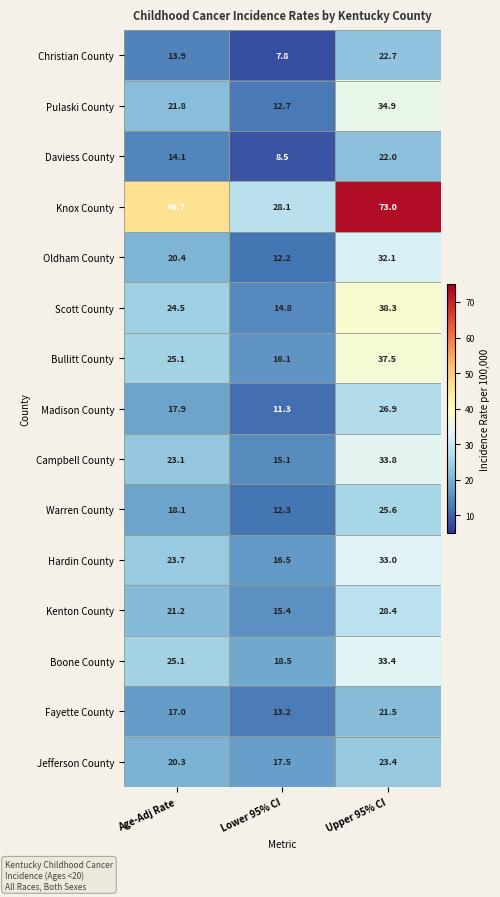

At how many categories does at least one series exceed 17?

3